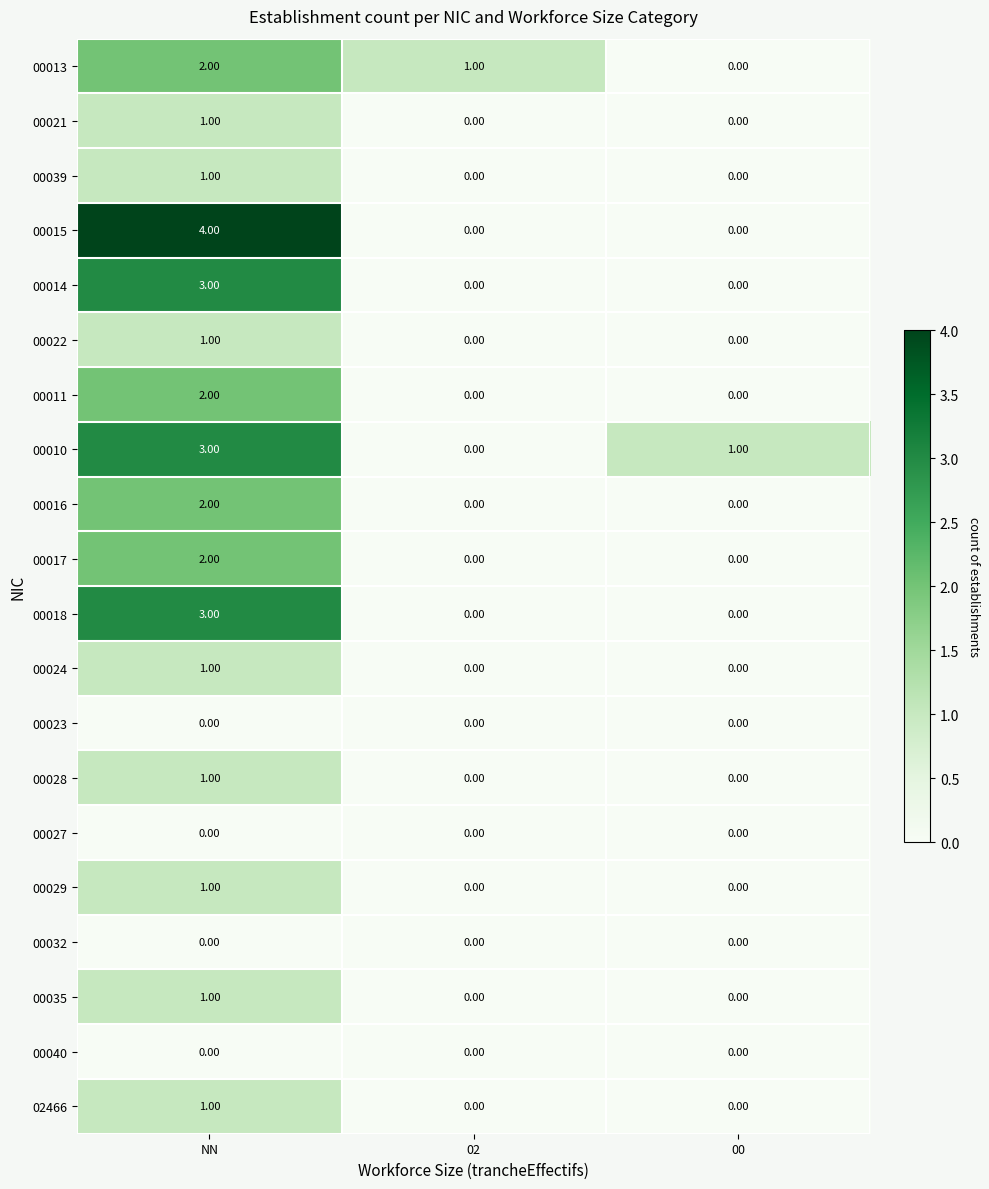

Which series changed the most between NN and 02?

00015